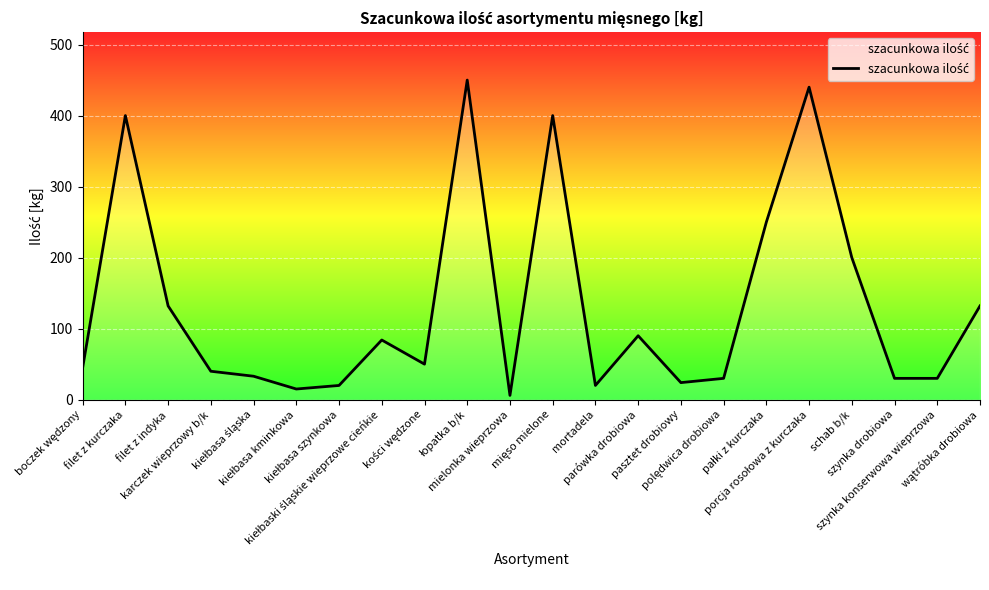

What value does the data have at filet z kurczaka, to the nearest 10?

400